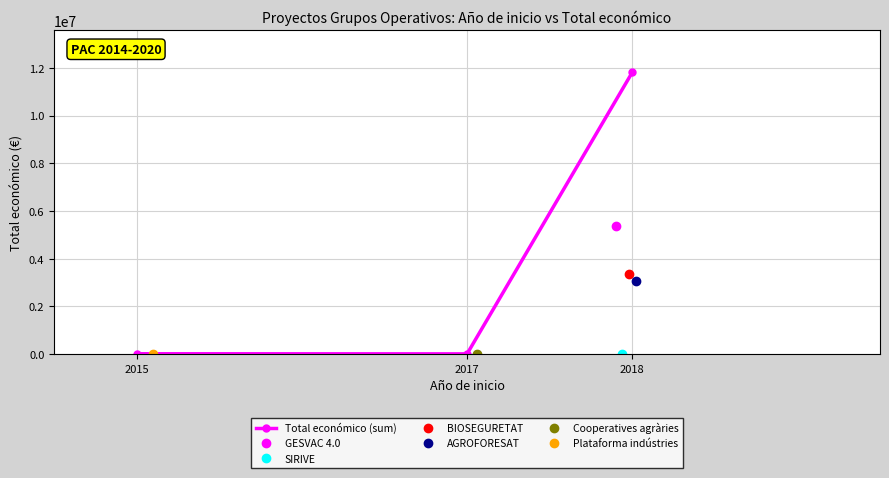

Which label corresponds to the largest value in the chart?

2018